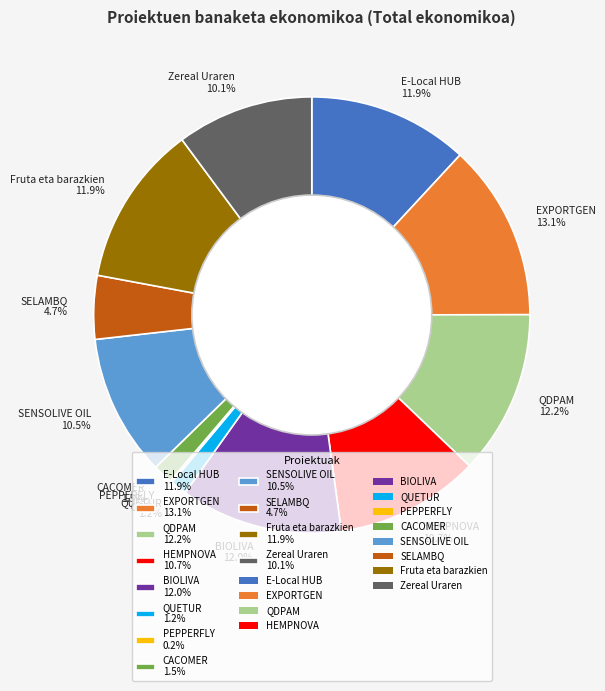

What percentage is the HEMPNOVA slice, to the nearest percent?

11%